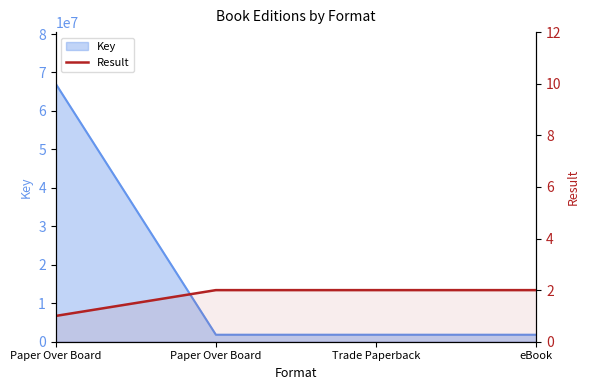

Count the values in the range 2 to 3.

3